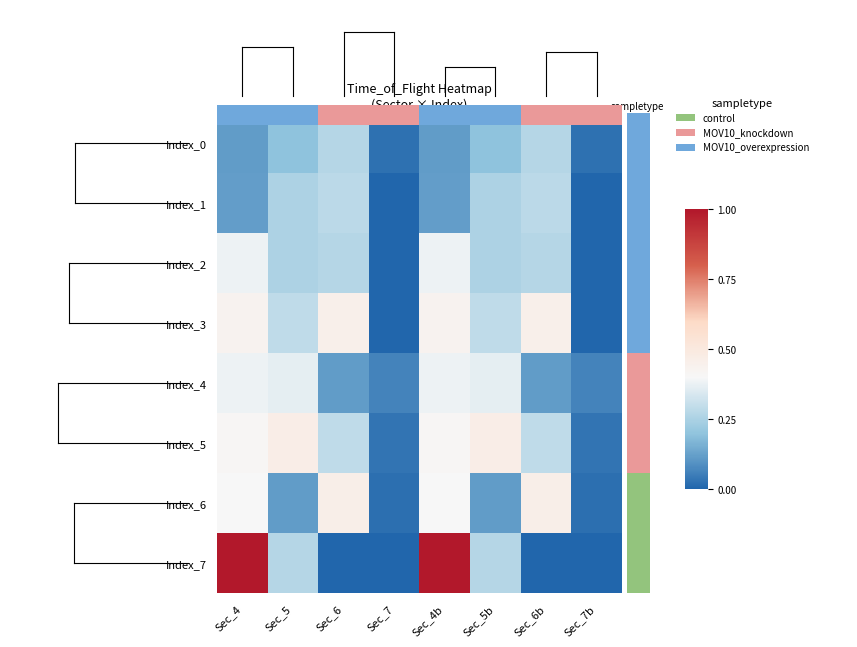

List the series in order of their peak value, lowest first.

Index_0, Index_1, Index_4, Index_2, Index_3, Index_6, Index_5, Index_7